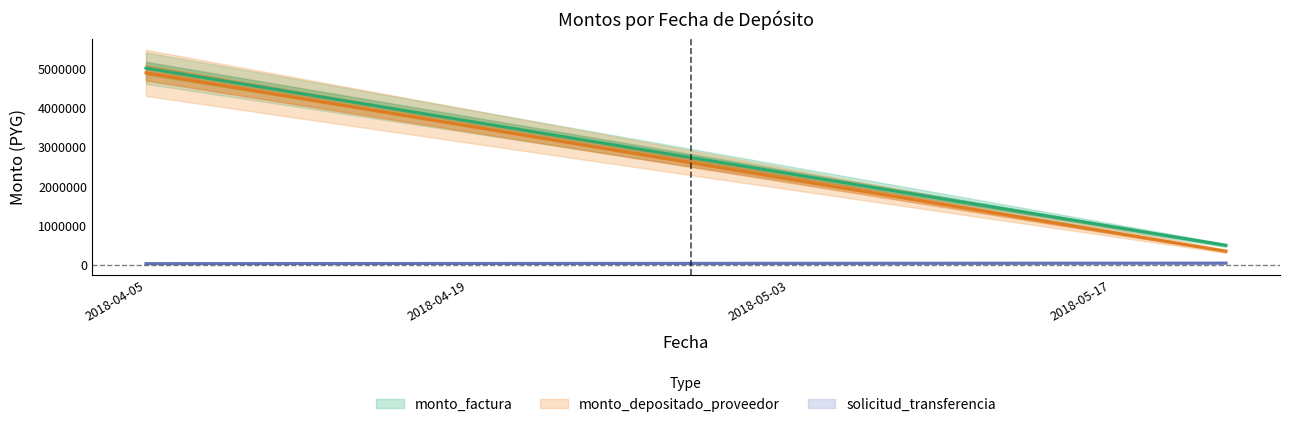

Which series has the largest range (max minus min)?

monto_depositado_proveedor